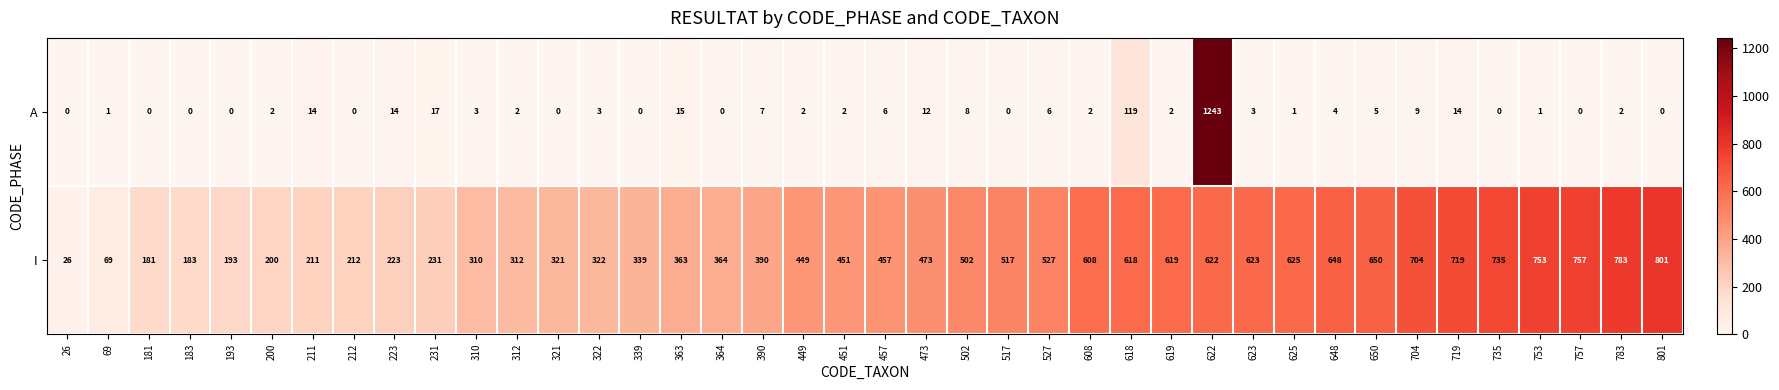

Which series changed the most between 223 and 502?

I